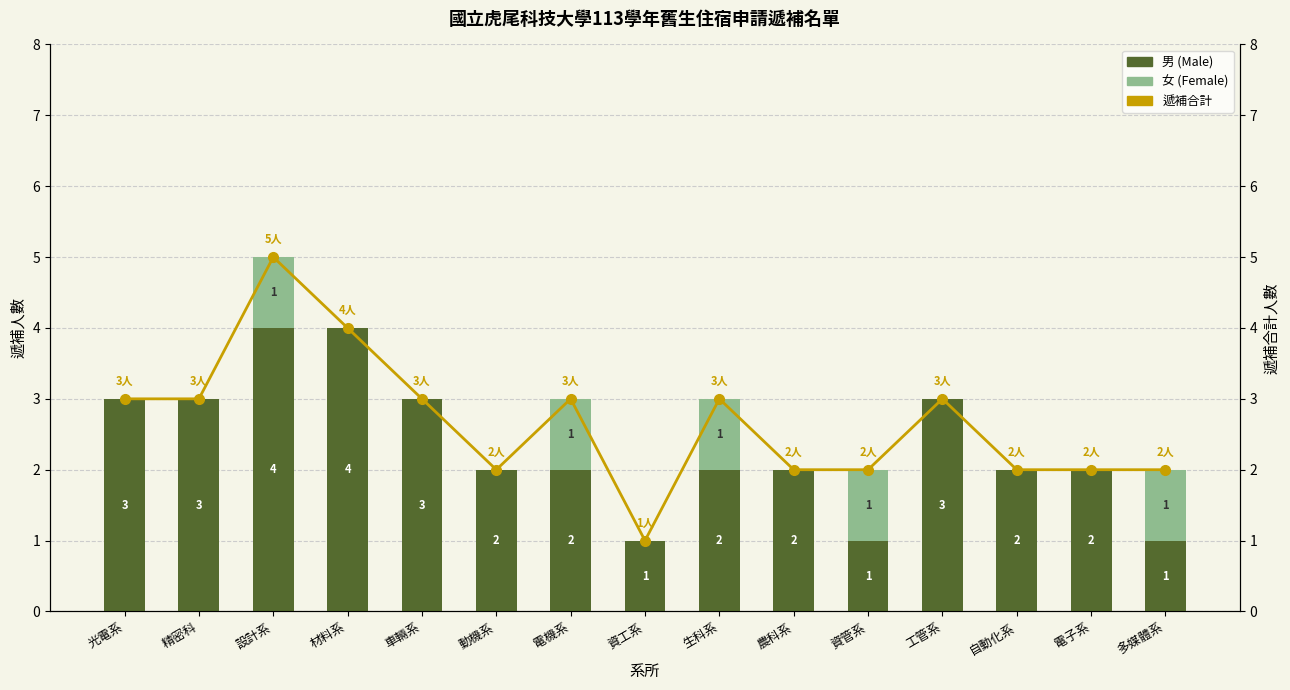

Does the chart contain stacked bars?

No